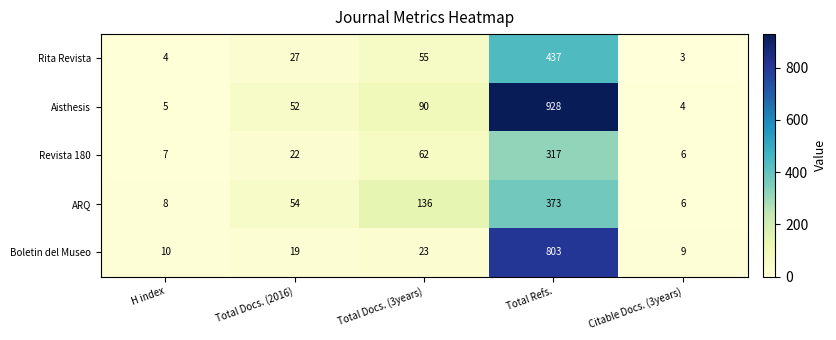

At which category is the sum across all series the highest?

Total Refs.